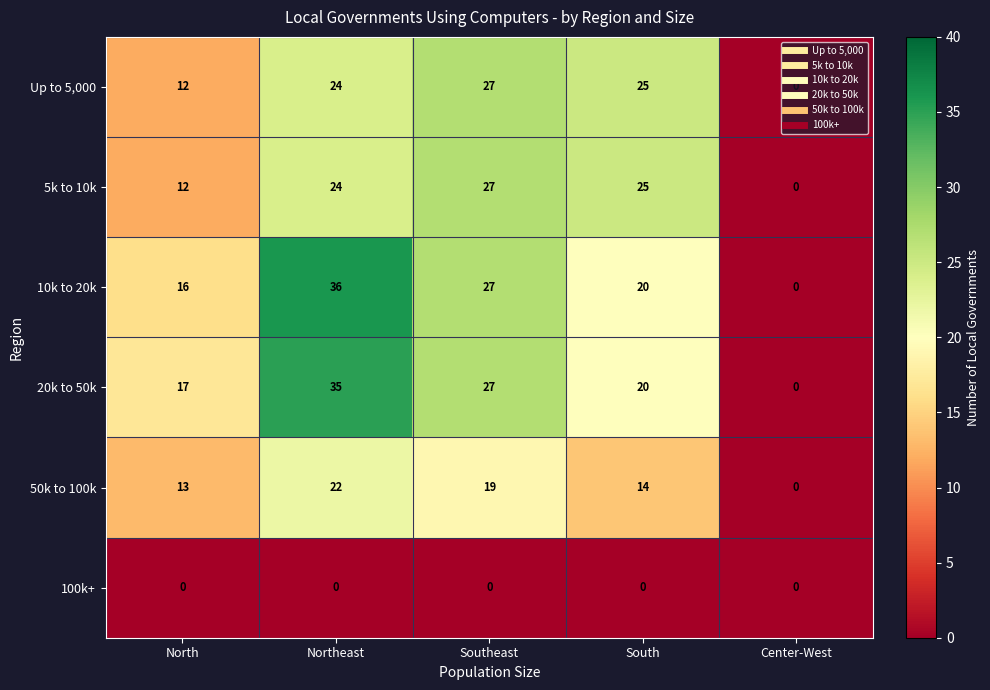

Rank the categories by 5k to 10k value from highest to lowest.

Southeast, South, Northeast, North, Center-West